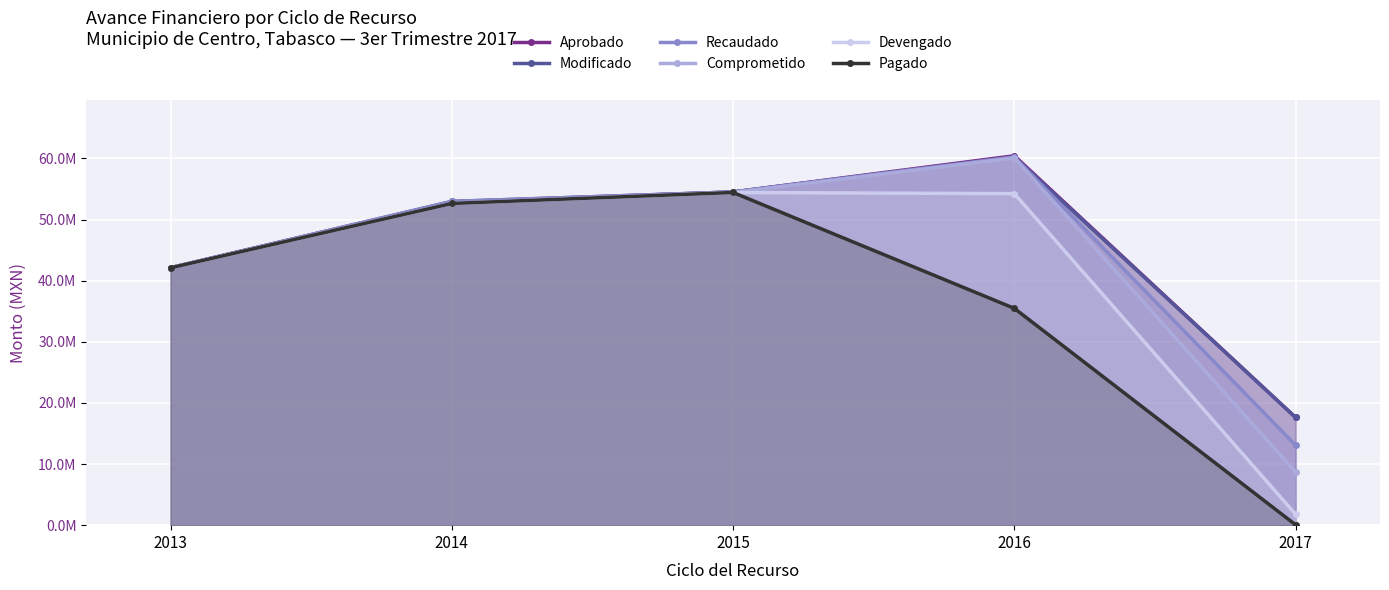

True or false: Comprometido has a value of 8691945.8 at 2017.

True